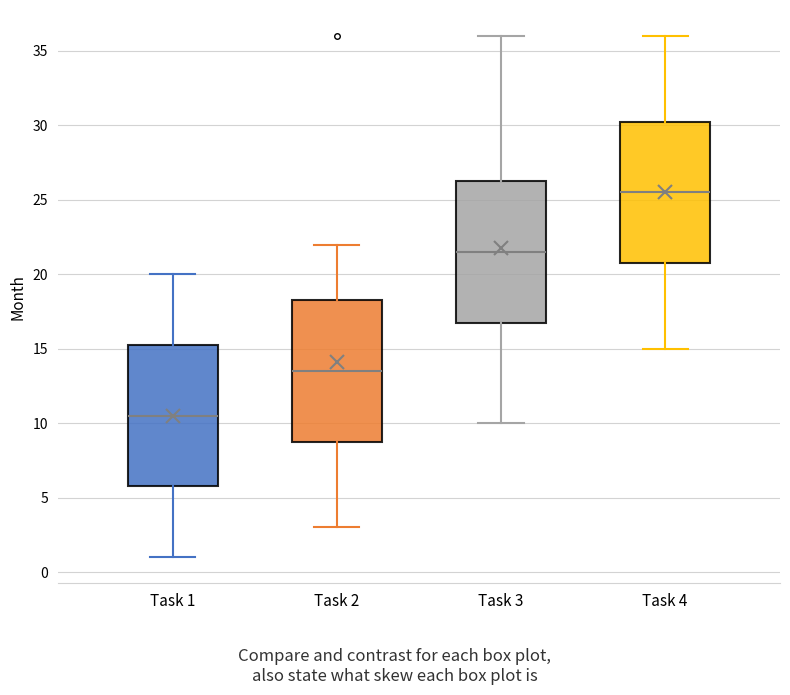

Reading left to right, read every box against the y-axis: the position of its median line, the range the box covers, and the ends of its whiskers. The values are not printed on the chart, so give them approximately, as read against the axis.

Task 1: median 10.5, box 6.0 to 15.5, whiskers 1.0 to 20.0
Task 2: median 13.5, box 9.0 to 18.5, whiskers 3.0 to 22.0
Task 3: median 21.5, box 17.0 to 26.5, whiskers 10.0 to 36.0
Task 4: median 25.5, box 21.0 to 30.5, whiskers 15.0 to 36.0